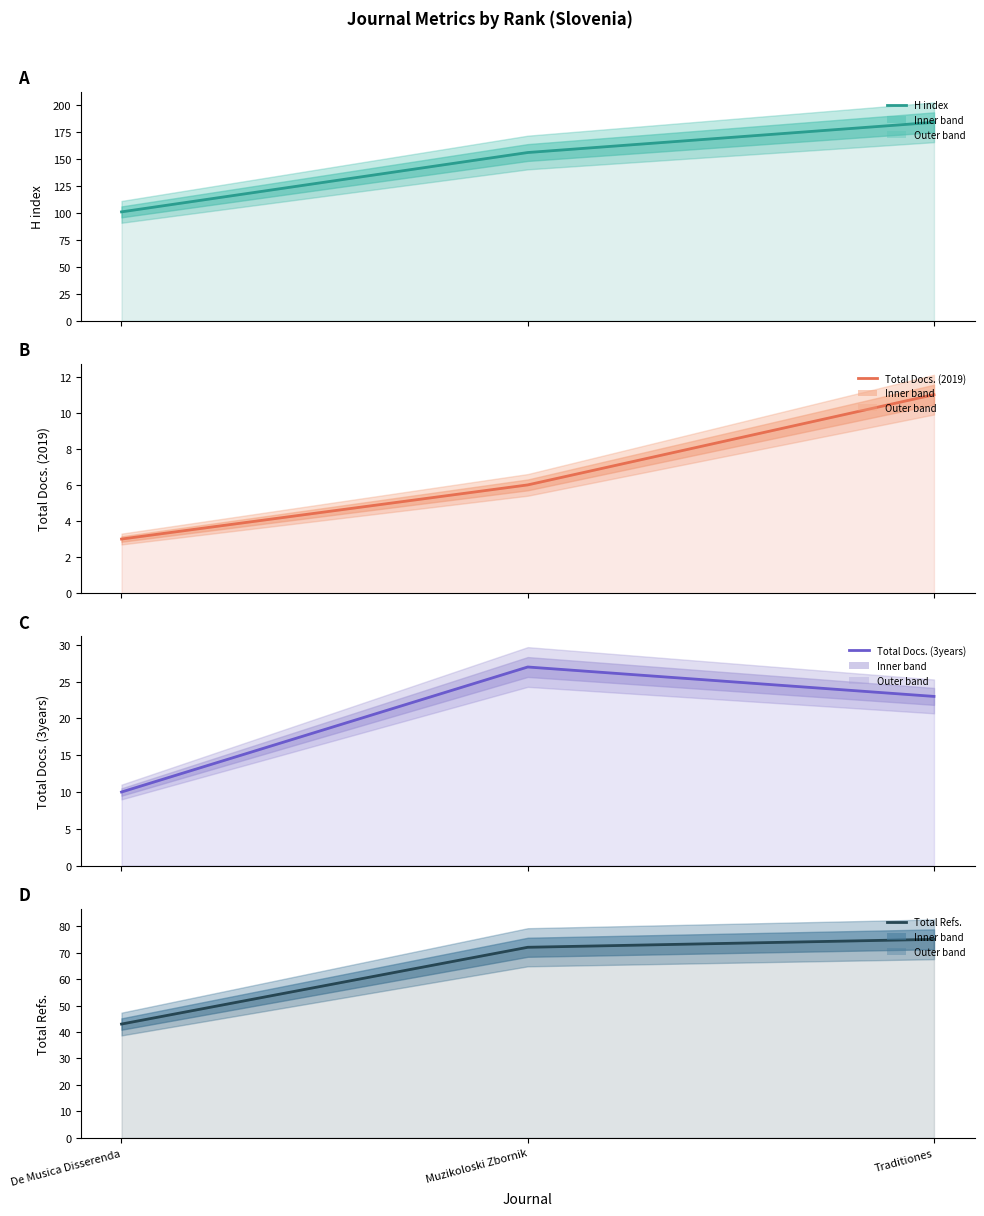

Reading right to left, transcribe all the data shown in this chart.

H index: Traditiones=184	Muzikoloski Zbornik=156	De Musica Disserenda=101
Total Docs. (2019): Traditiones=11	Muzikoloski Zbornik=6	De Musica Disserenda=3
Total Docs. (3years): Traditiones=23	Muzikoloski Zbornik=27	De Musica Disserenda=10
Total Refs.: Traditiones=75	Muzikoloski Zbornik=72	De Musica Disserenda=43